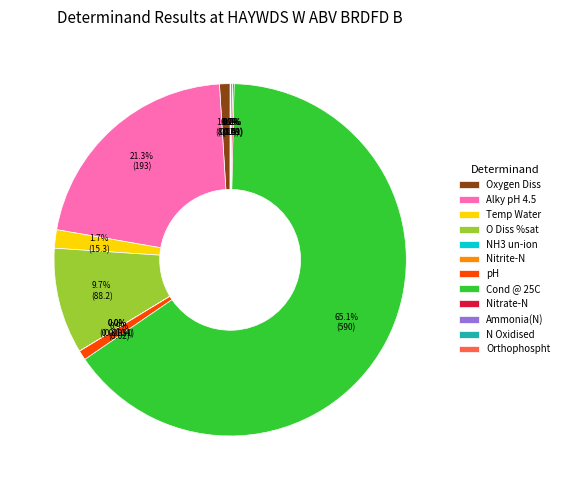

Which category has the biggest portion of the pie?

Cond @ 25C